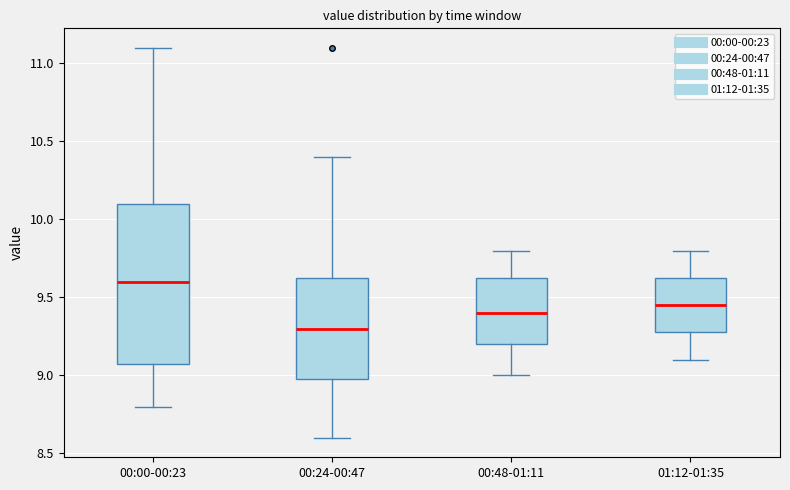

Comparing the boxes themselves (not the whiskers), which one is the tallest?

00:00-00:23